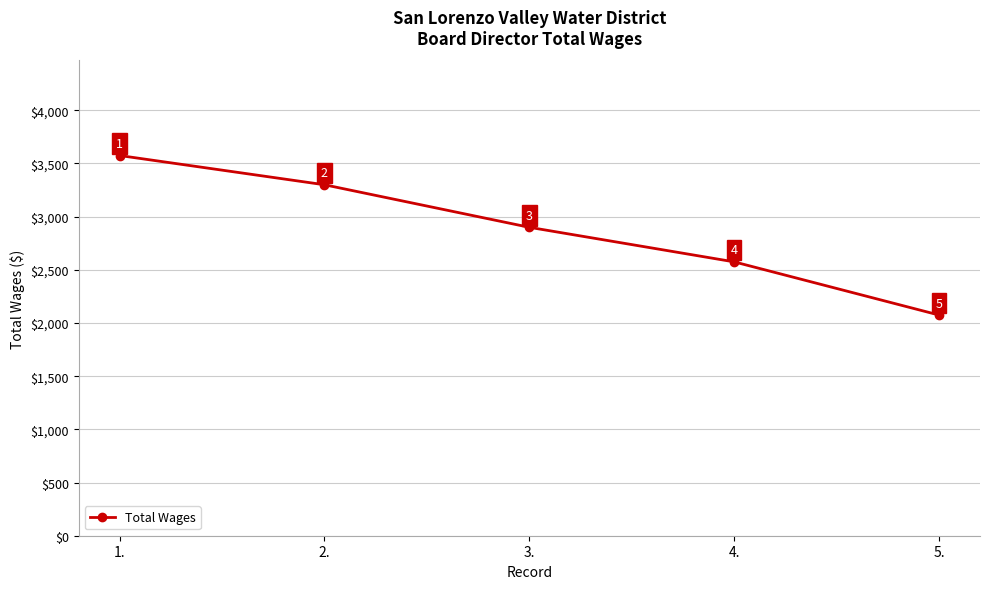

Approximately how many times larger is the value at 1. compared to 3.?

1.2